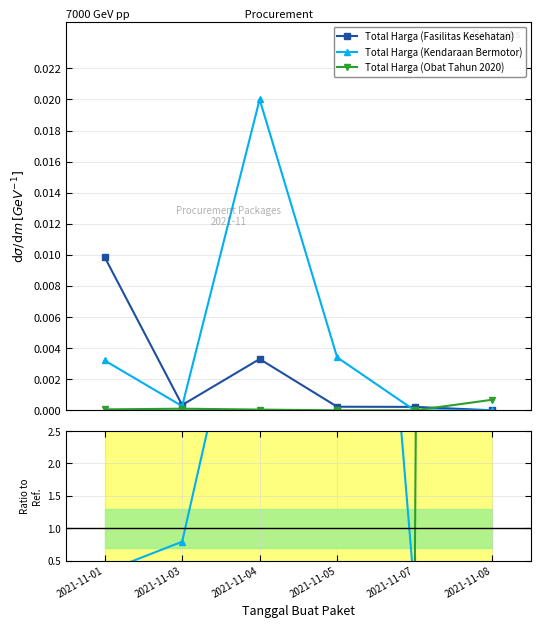

How many times do Total Harga (Obat Tahun 2020) and Total Harga (Kendaraan Bermotor) cross each other?

1